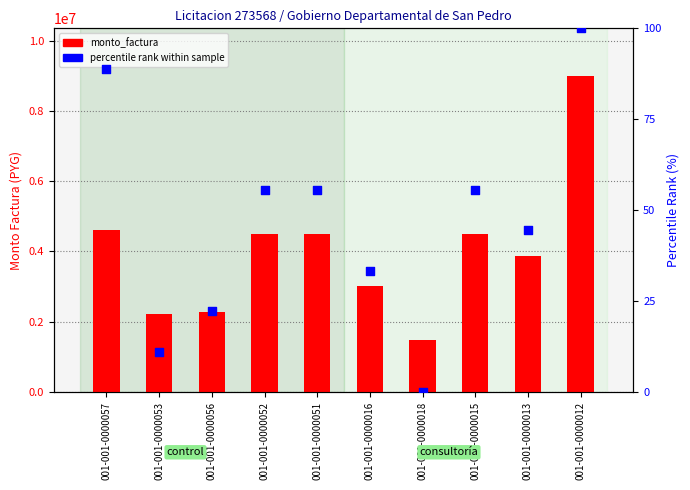

What are all the series names shown in the legend?

monto_factura, percentile rank within sample